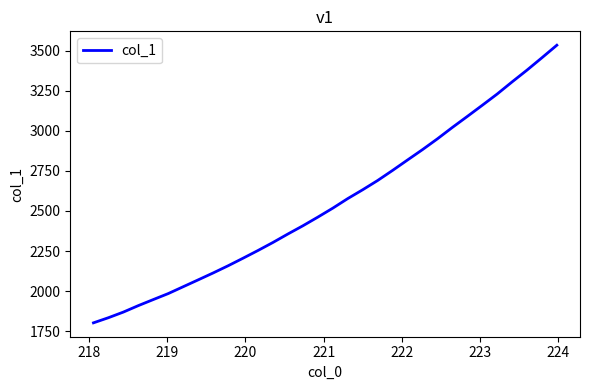

What is the greatest value displayed?

3533.7